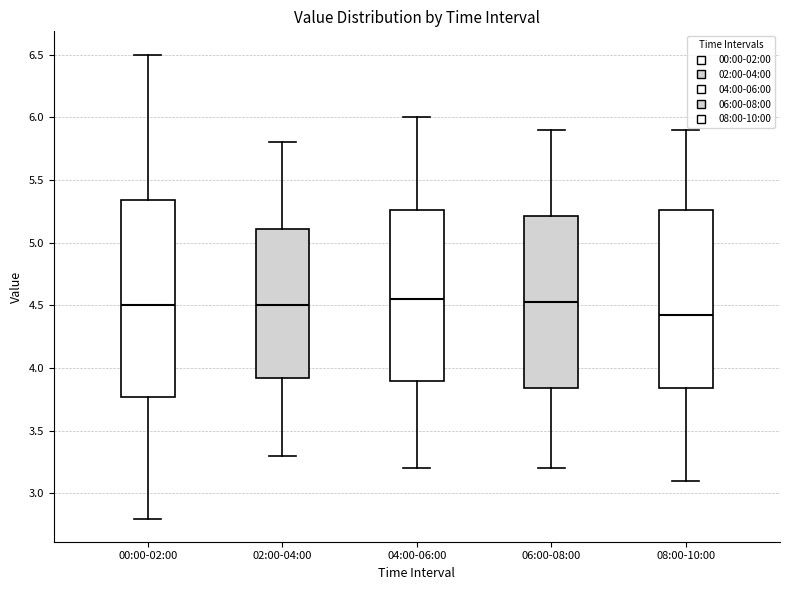

Reading left to right, transcribe this box plot: for each box, give where its median line is, the range the box spans, and where its two whiskers end, as read against the y-axis. The values are not printed on the chart, so give them approximately, as read against the axis.

00:00-02:00: median 4.50, box 3.75 to 5.35, whiskers 2.80 to 6.50
02:00-04:00: median 4.50, box 3.90 to 5.10, whiskers 3.30 to 5.80
04:00-06:00: median 4.55, box 3.90 to 5.25, whiskers 3.20 to 6.00
06:00-08:00: median 4.55, box 3.85 to 5.20, whiskers 3.20 to 5.90
08:00-10:00: median 4.45, box 3.85 to 5.25, whiskers 3.10 to 5.90